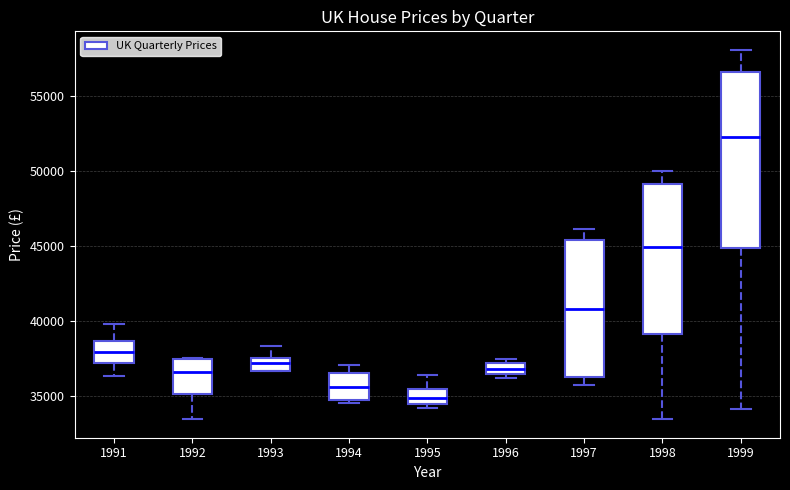

Which box's median line is the highest?

1999